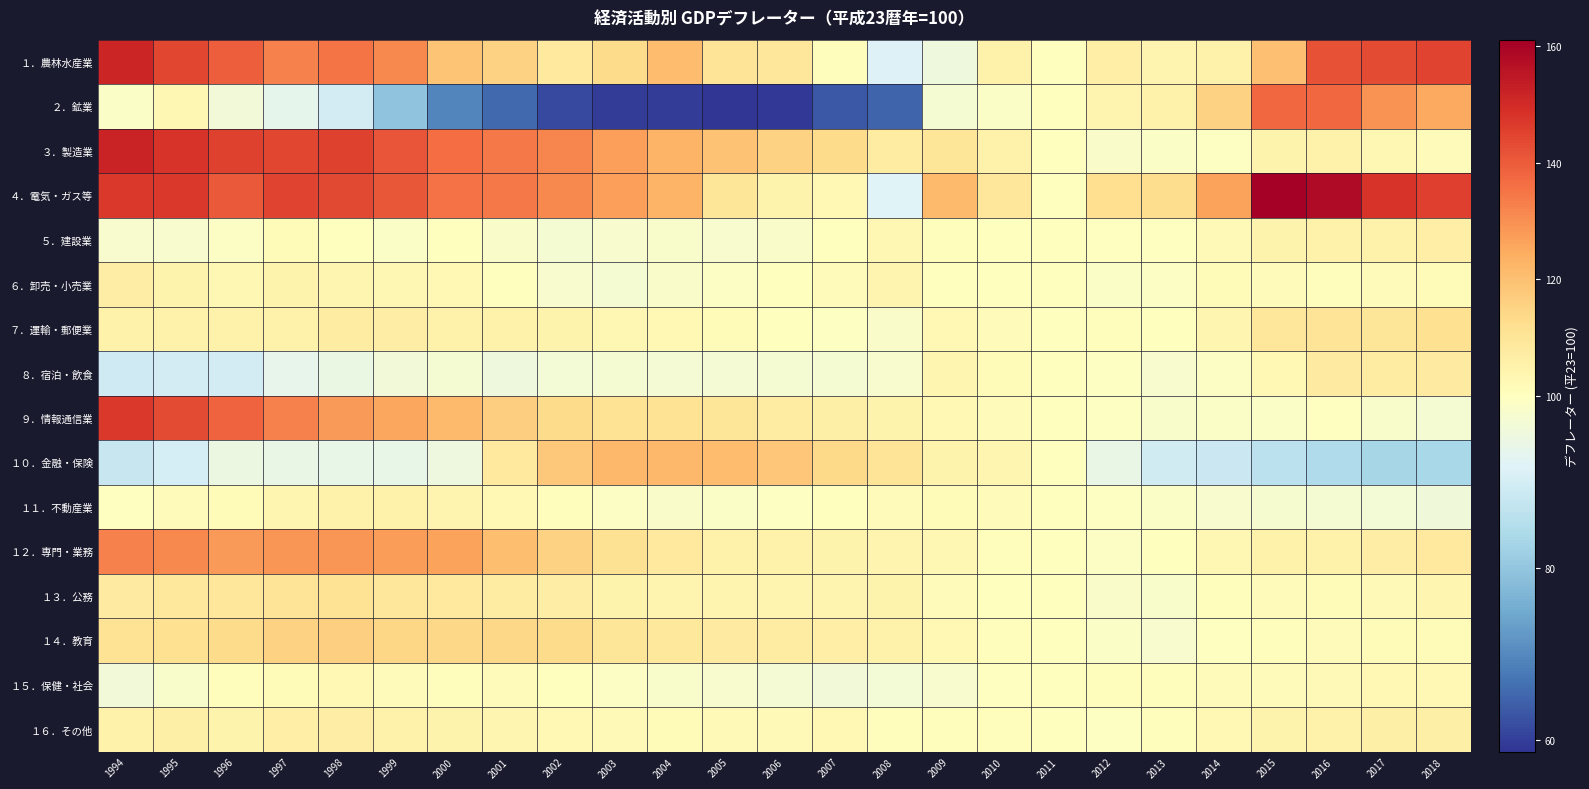

Count the number of data series in this chart.

16